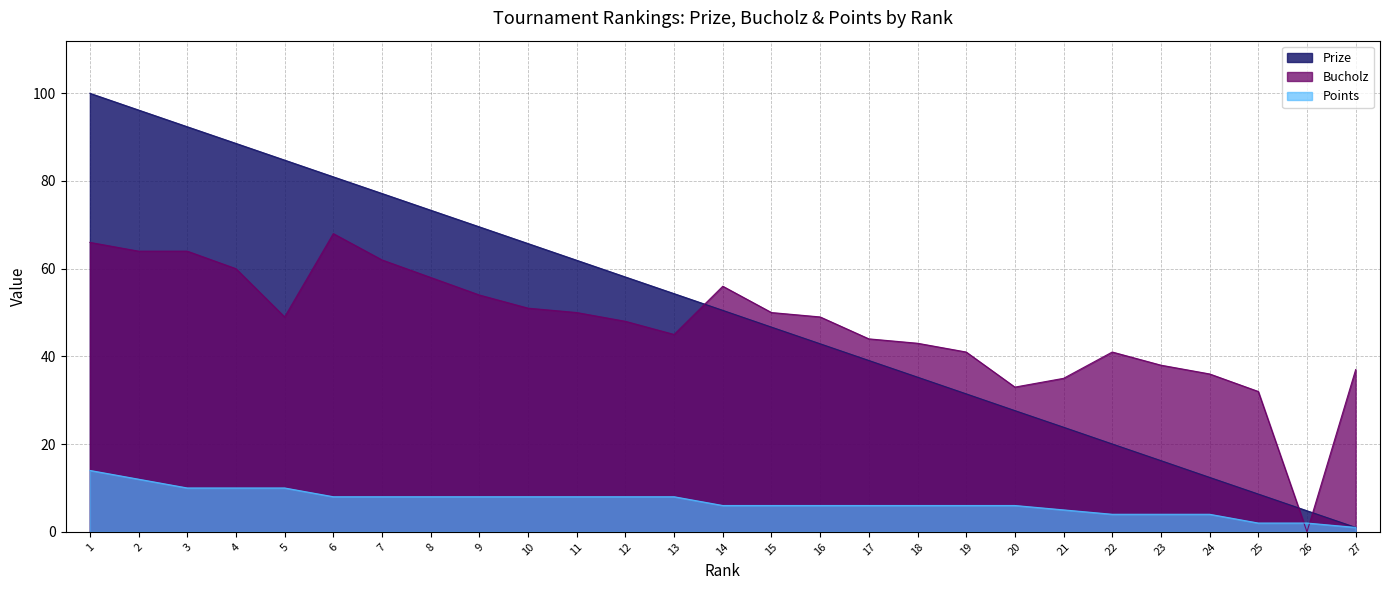

Reading right to left, transcribe all the data shown in this chart.

Prize: 27=1.0	26=4.8	25=8.6	24=12.4	23=16.2	22=20.0	21=23.9	20=27.6	19=31.5	18=35.3	17=39.1	16=42.9	15=46.7	14=50.5	13=54.3	12=58.1	11=61.9	10=65.7	9=69.5	8=73.3	7=77.2	6=81.0	5=84.8	4=88.6	3=92.4	2=96.2	1=100.0
Bucholz: 27=37.0	26=0.0	25=32.0	24=36.0	23=38.0	22=41.0	21=35.0	20=33.0	19=41.0	18=43.0	17=44.0	16=49.0	15=50.0	14=56.0	13=45.0	12=48.0	11=50.0	10=51.0	9=54.0	8=58.0	7=62.0	6=68.0	5=49.0	4=60.0	3=64.0	2=64.0	1=66.0
Points: 27=1.0	26=2.0	25=2.0	24=4.0	23=4.0	22=4.0	21=5.0	20=6.0	19=6.0	18=6.0	17=6.0	16=6.0	15=6.0	14=6.0	13=8.0	12=8.0	11=8.0	10=8.0	9=8.0	8=8.0	7=8.0	6=8.0	5=10.0	4=10.0	3=10.0	2=12.0	1=14.0